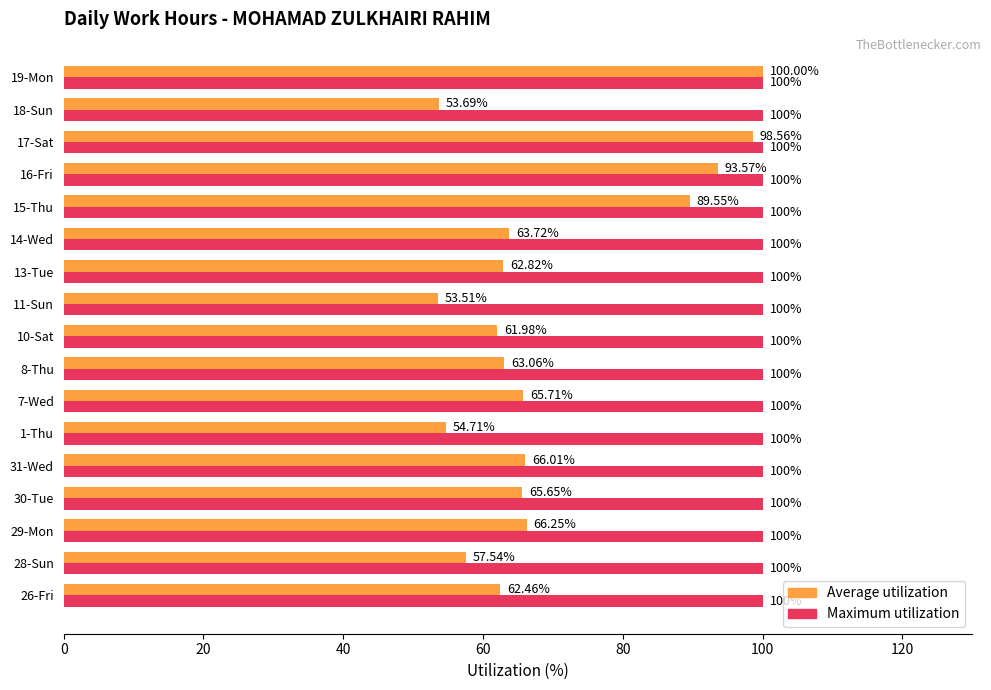

How many series are shown in this chart?

2